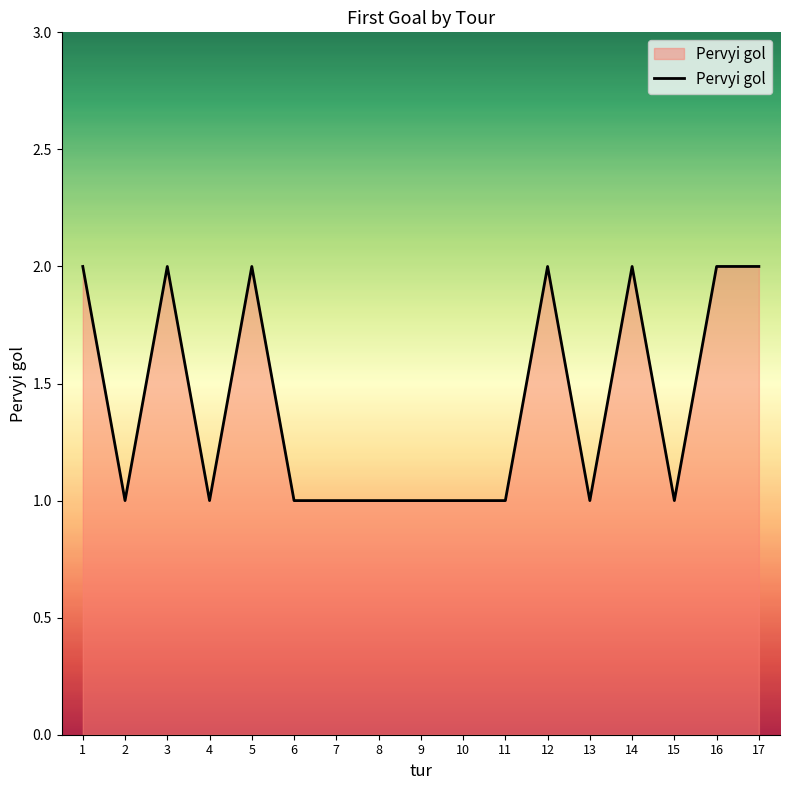

What is the change in value from 4 to 17?

+1